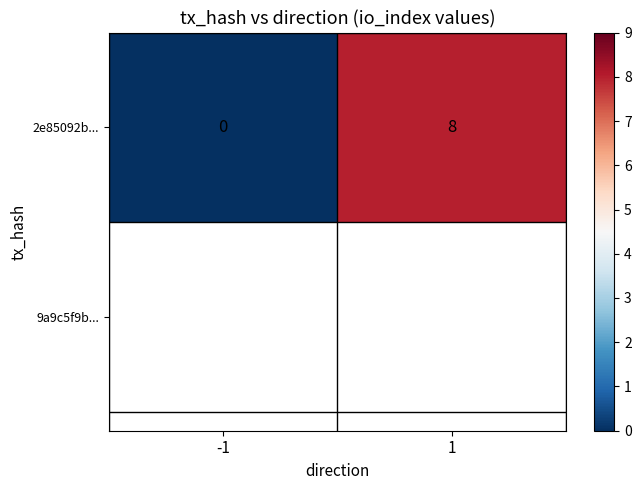

Which label corresponds to the smallest value in the chart?

-1